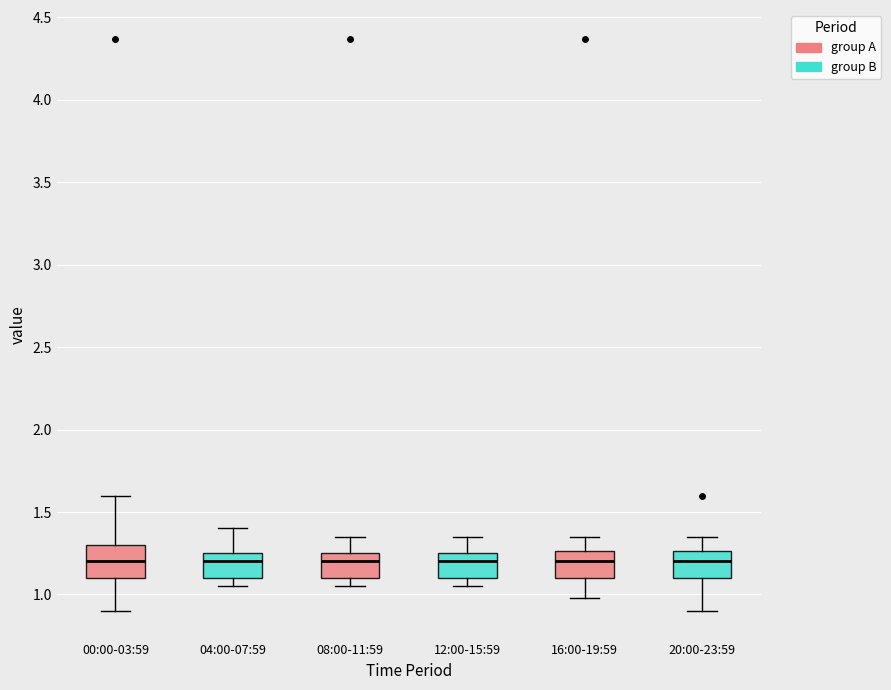

Reading left to right, read every box against the y-axis: the position of its median line, the range the box covers, and the ends of its whiskers. The values are not printed on the chart, so give them approximately, as read against the axis.

00:00-03:59: median 1.20, box 1.10 to 1.30, whiskers 0.90 to 1.60
04:00-07:59: median 1.20, box 1.10 to 1.25, whiskers 1.05 to 1.40
08:00-11:59: median 1.20, box 1.10 to 1.25, whiskers 1.05 to 1.35
12:00-15:59: median 1.20, box 1.10 to 1.25, whiskers 1.05 to 1.35
16:00-19:59: median 1.20, box 1.10 to 1.25, whiskers 1.00 to 1.35
20:00-23:59: median 1.20, box 1.10 to 1.25, whiskers 0.90 to 1.35